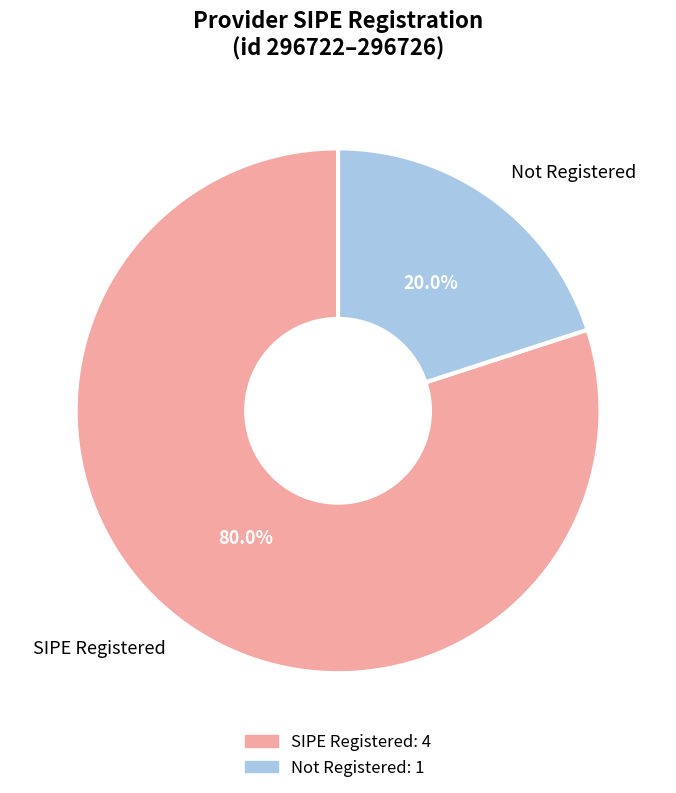

How many slices are in this pie chart?

2